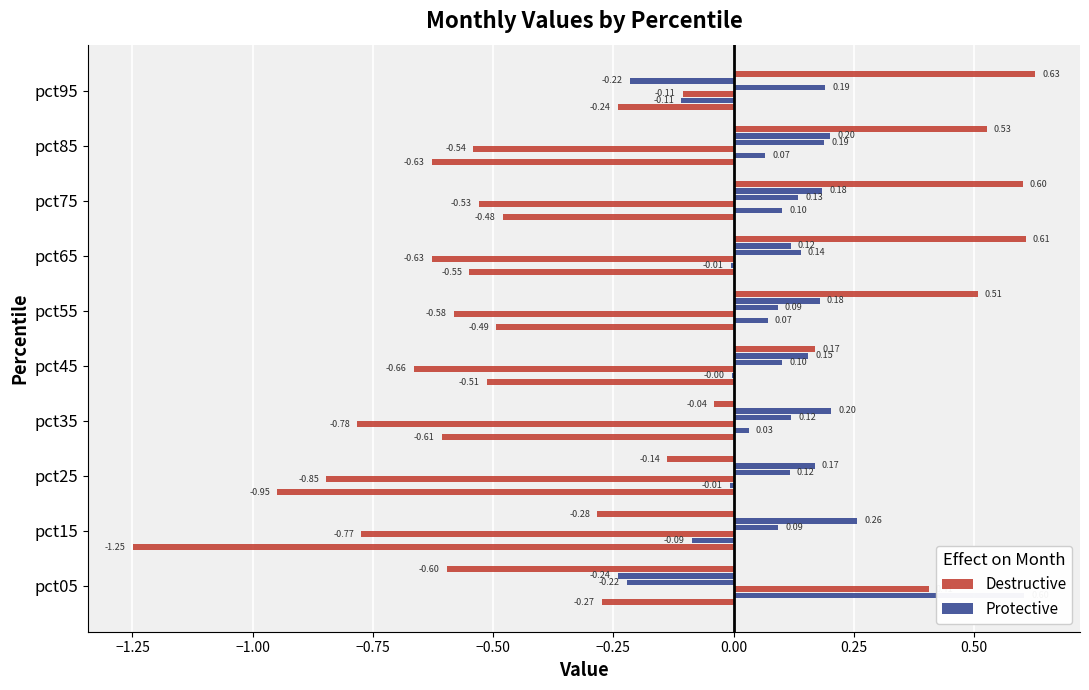

How many groups of bars are there?

10